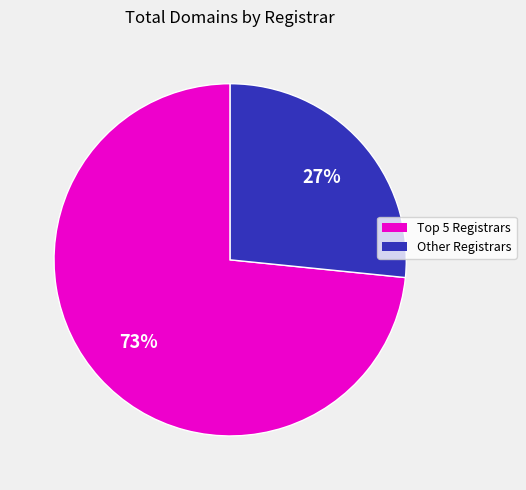

How many slices are in this pie chart?

2